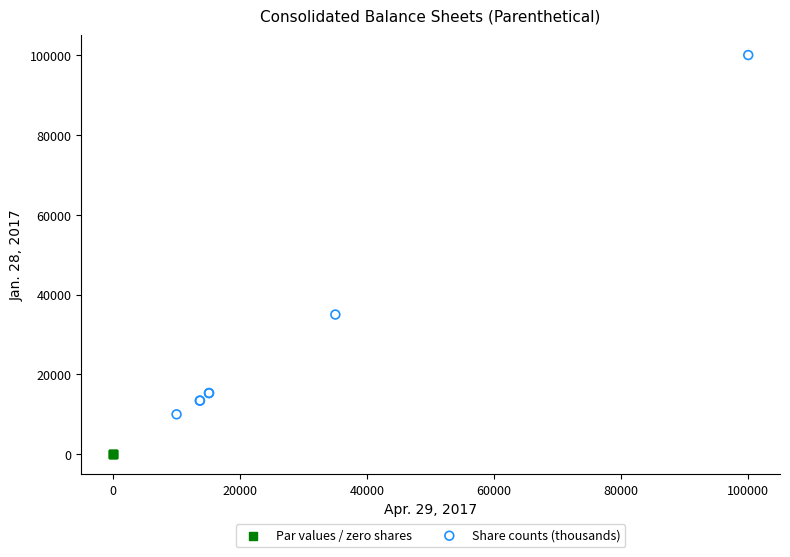

What are all the series names shown in the legend?

Par values / zero shares, Share counts (thousands)